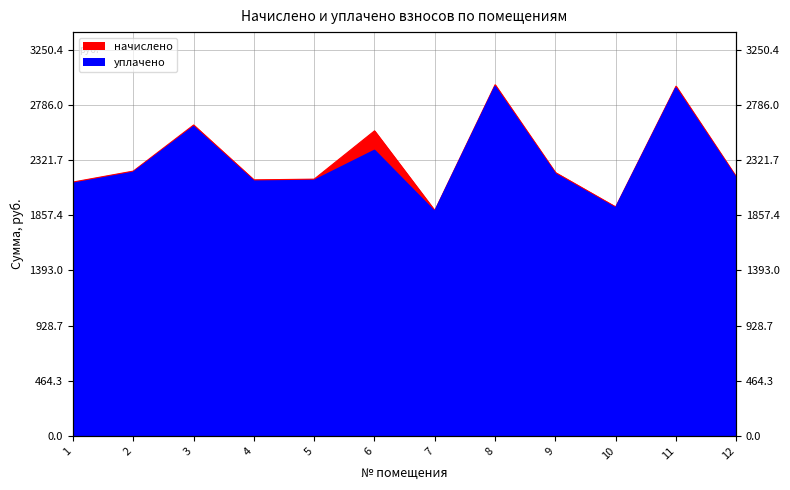

Rank the series by their average value, from highest to lowest.

начислено, уплачено